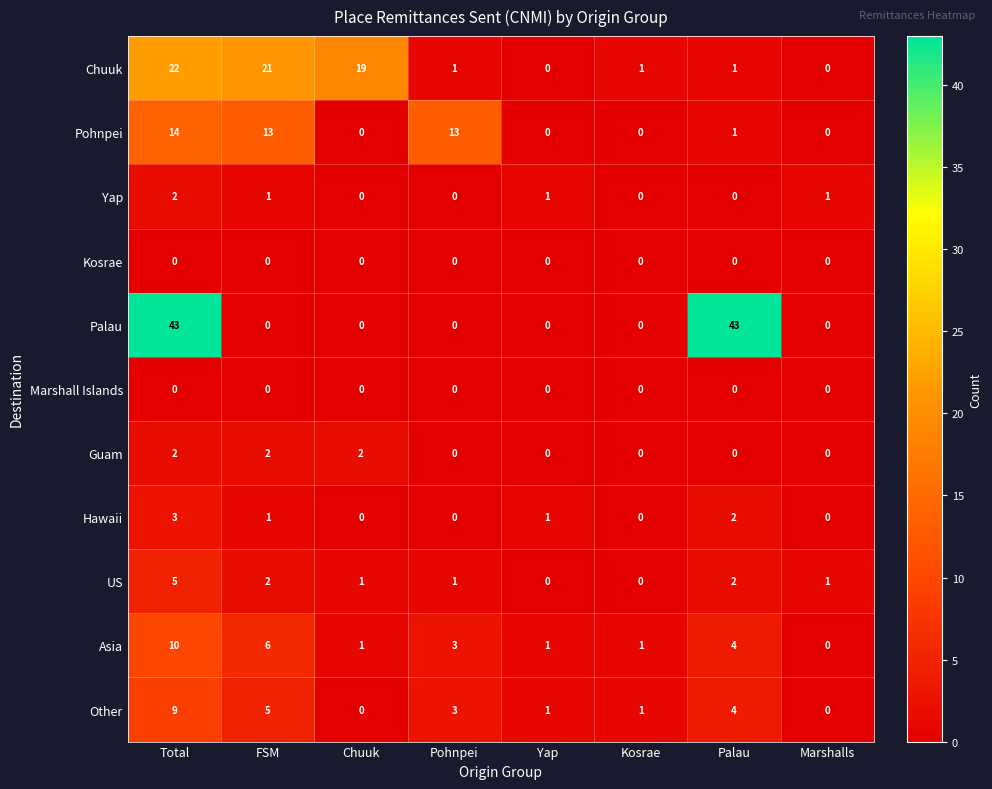

How many series are shown in this chart?

11